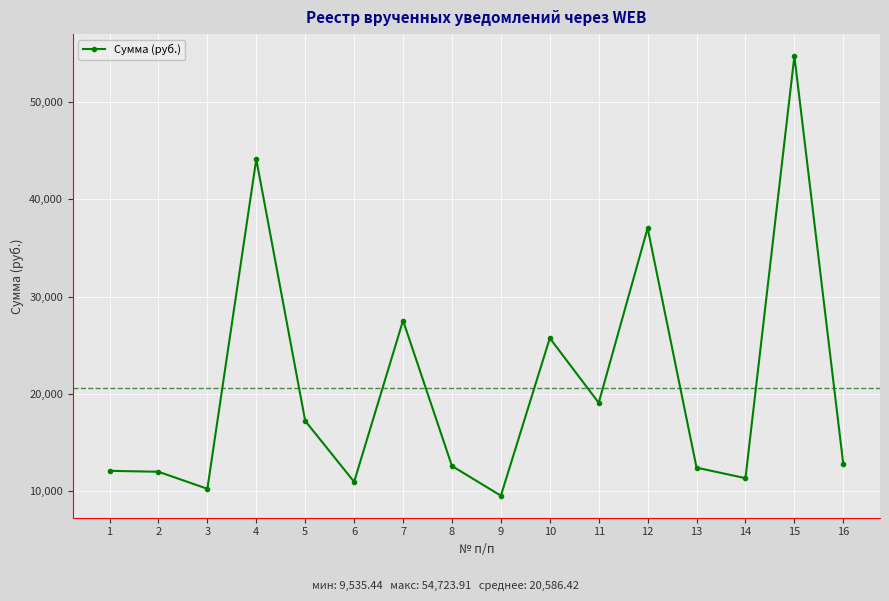

Does the chart have visible grid lines?

Yes